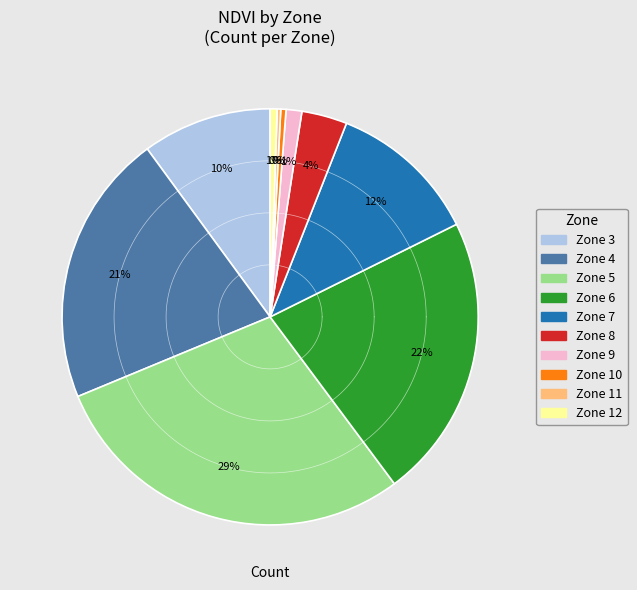

True or false: 4 accounts for 6% of the total.

False